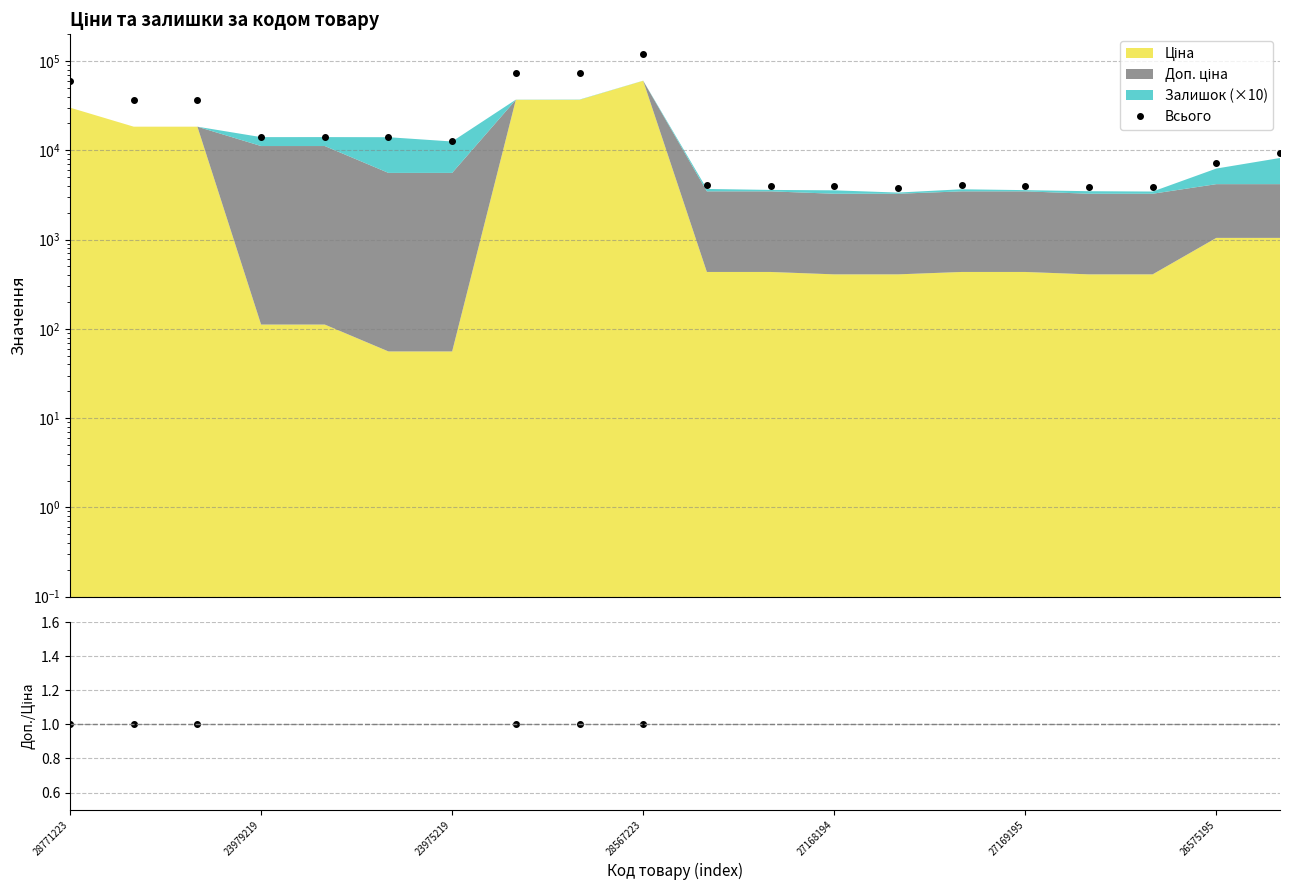

The Доп./Ціна series shows 8.0 at 11. True or false?

True